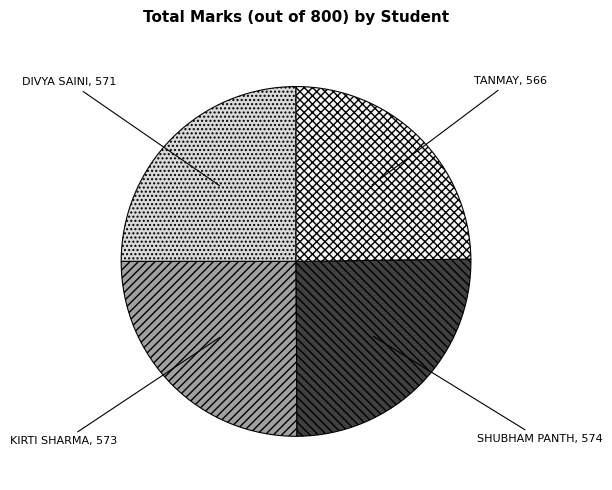

Does SHUBHAM PANTH account for over 50% of the chart?

No